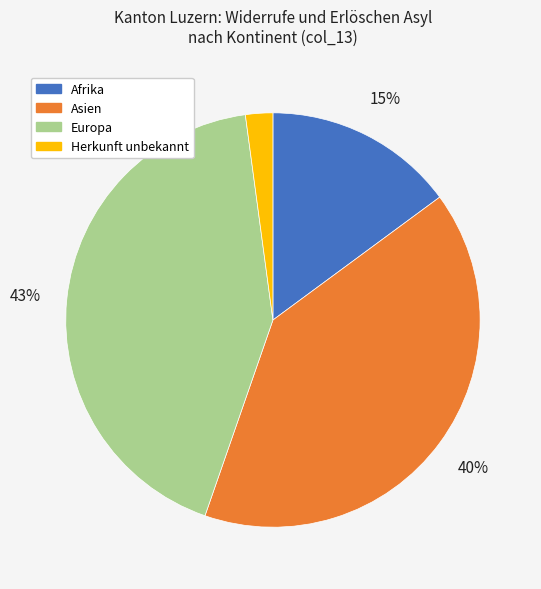

Rank the categories by value from highest to lowest.

Europa, Asien, Afrika, Herkunft unbekannt